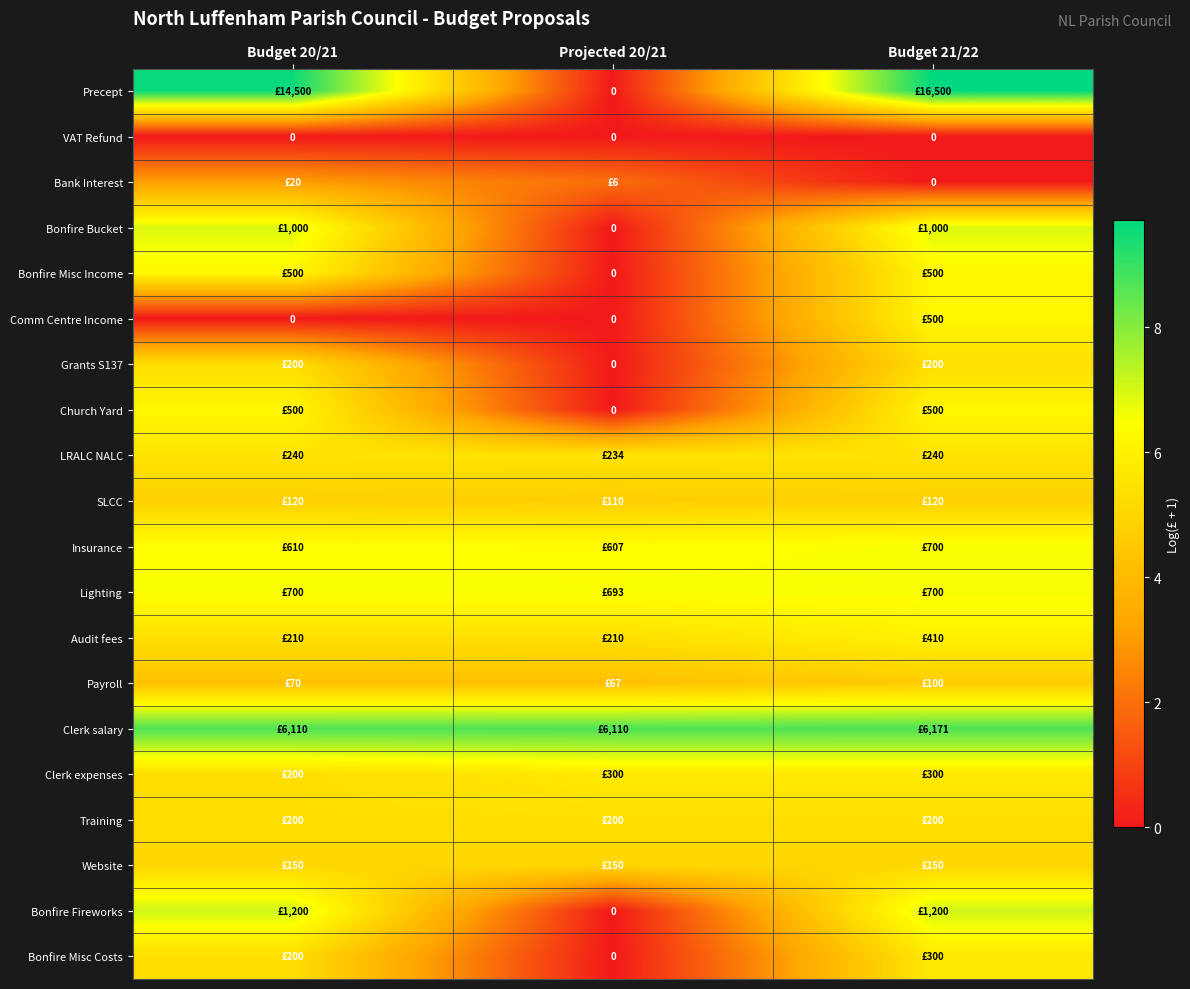

True or false: LRALC NALC has a value of 5.5 at Budget 20/21.

True